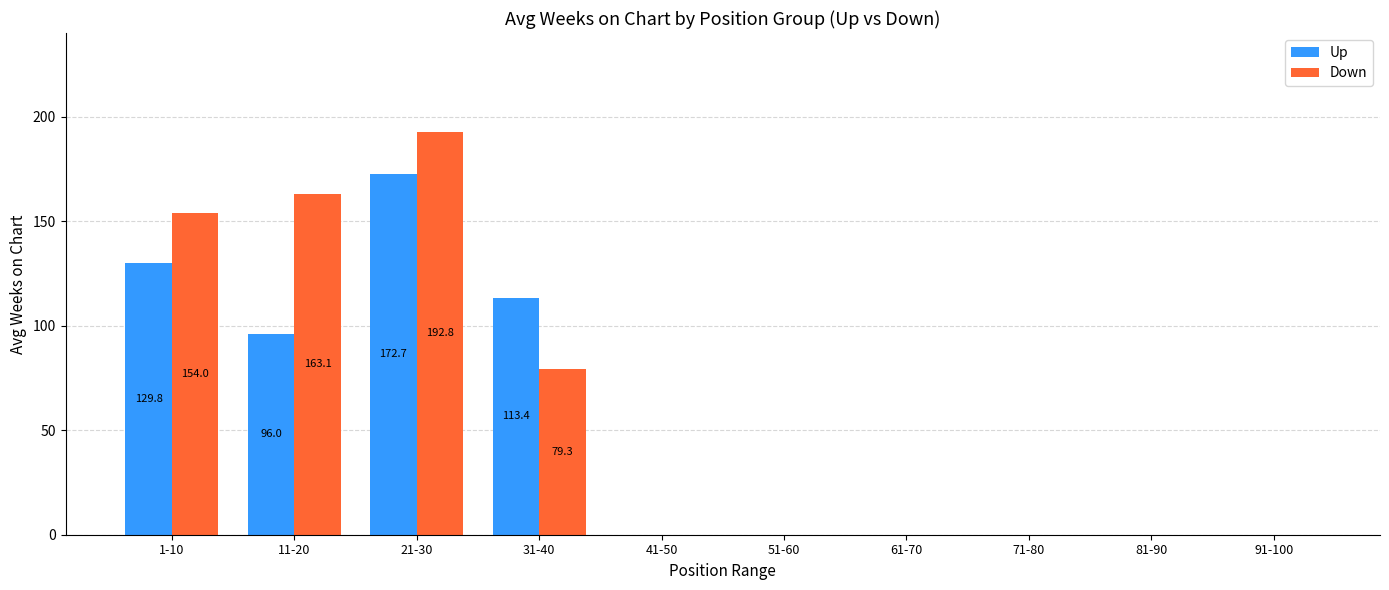

Between 1-10 and 61-70, which series saw the biggest shift?

Down